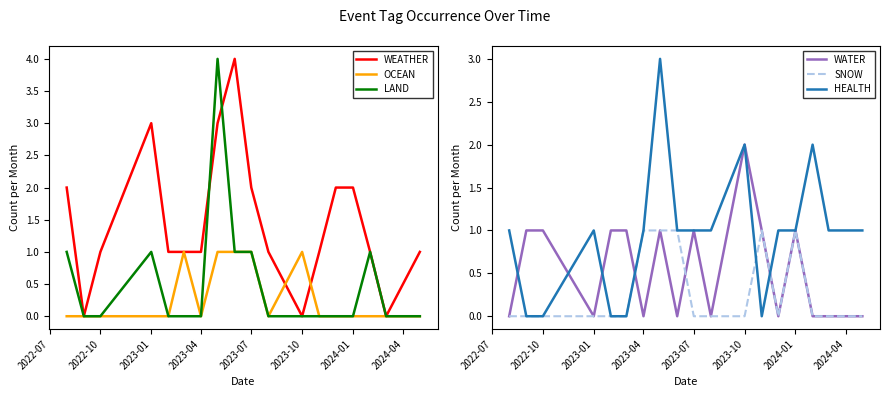

True or false: SNOW and HEALTH cross at least once.

True